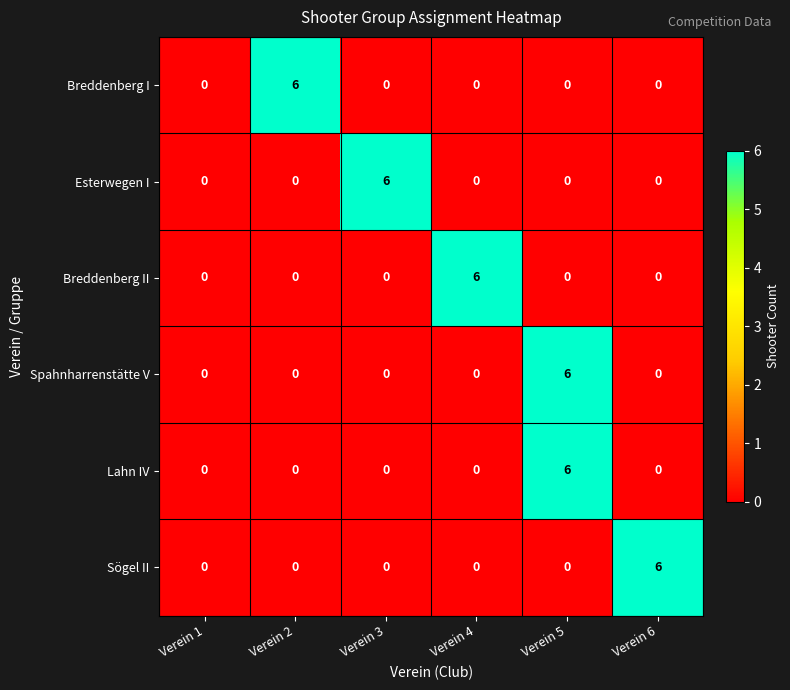

Which category has the highest value in the Breddenberg I series?

Verein 2